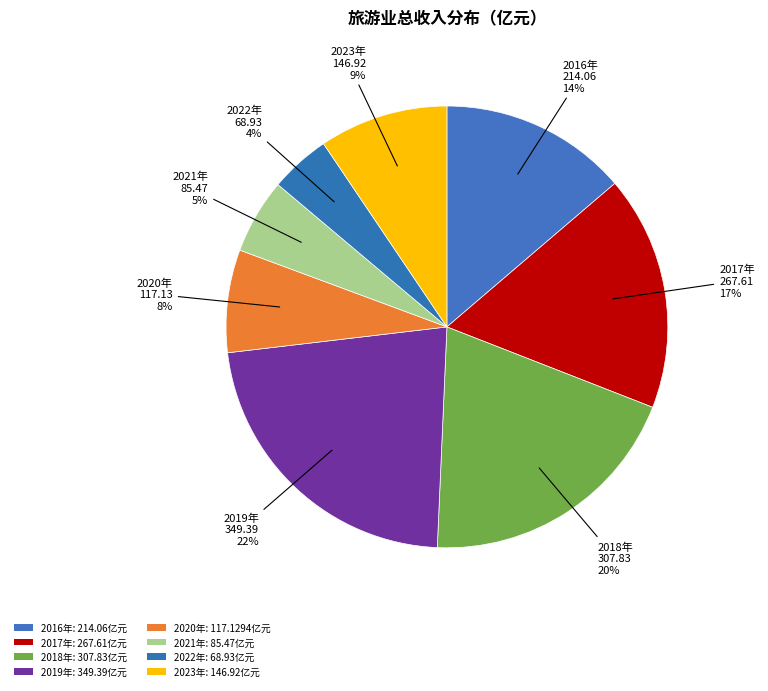

Does 2017年 account for over 50% of the chart?

No